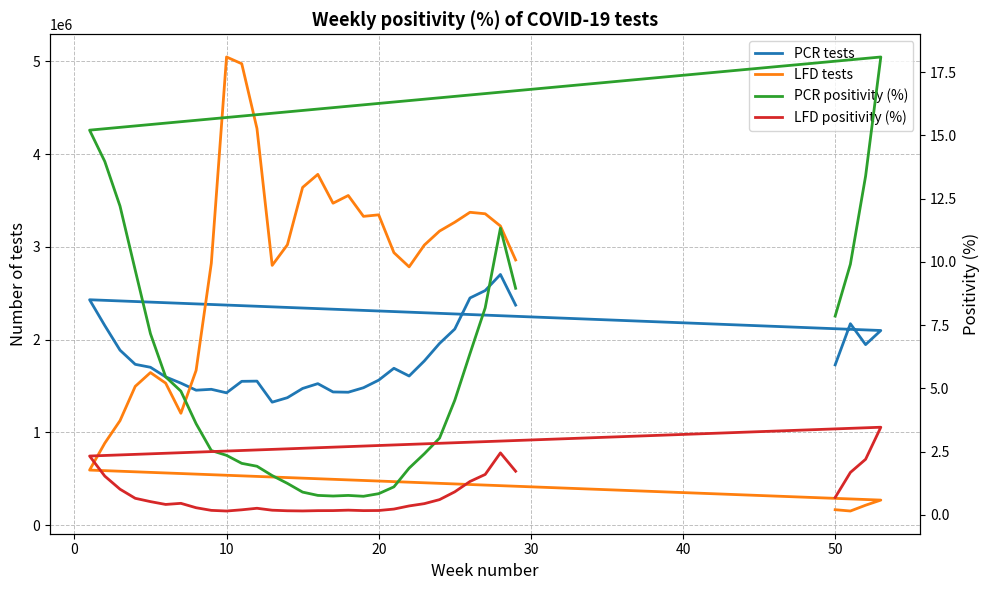

How many data points in PCR tests are above 1691928?

16